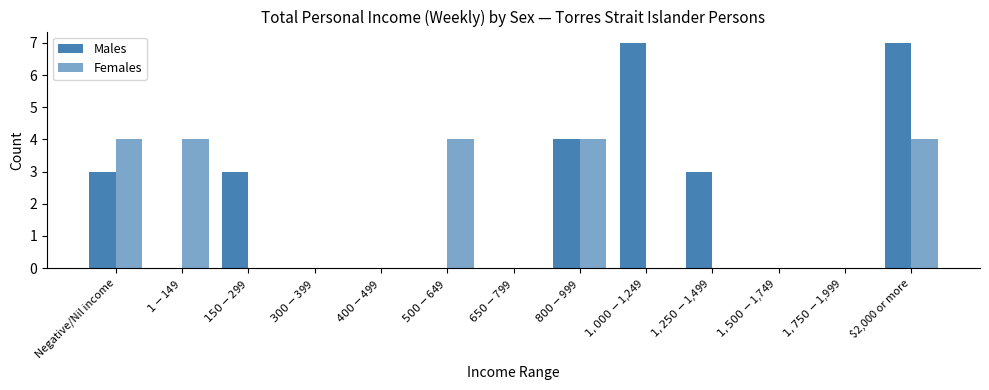

Reading left to right, what are all the values shown in this chart?

Males: Negative/Nil income=3	$1-$149=0	$150-$299=3	$300-$399=0	$400-$499=0	$500-$649=0	$650-$799=0	$800-$999=4	$1,000-$1,249=7	$1,250-$1,499=3	$1,500-$1,749=0	$1,750-$1,999=0	$2,000 or more=7
Females: Negative/Nil income=4	$1-$149=4	$150-$299=0	$300-$399=0	$400-$499=0	$500-$649=4	$650-$799=0	$800-$999=4	$1,000-$1,249=0	$1,250-$1,499=0	$1,500-$1,749=0	$1,750-$1,999=0	$2,000 or more=4